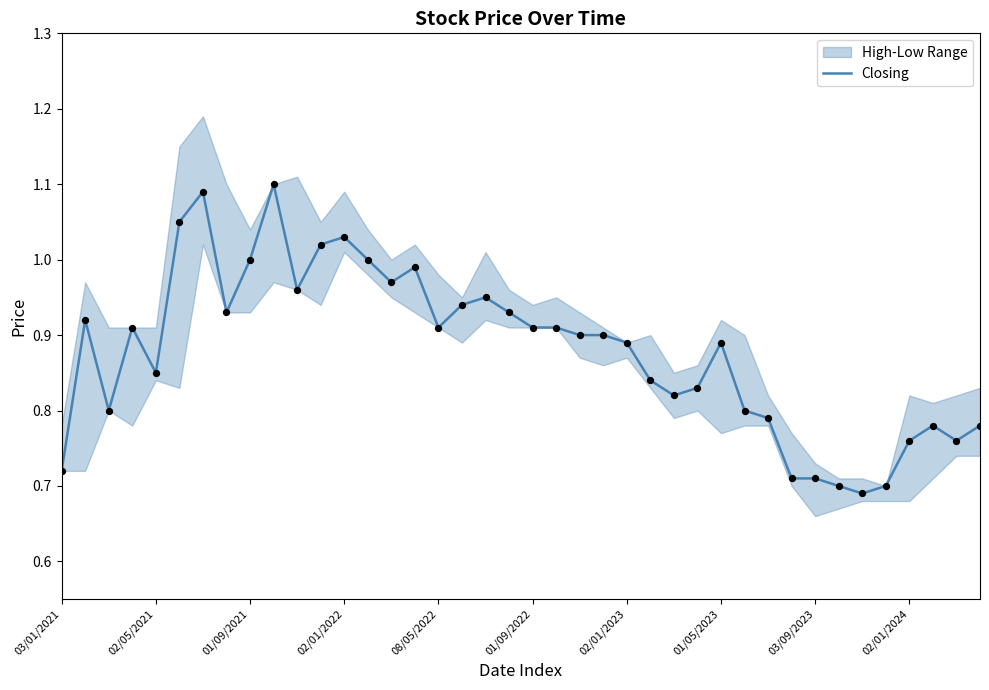

Is it true that Closing equals 0.2 at 02/01/2022?

False